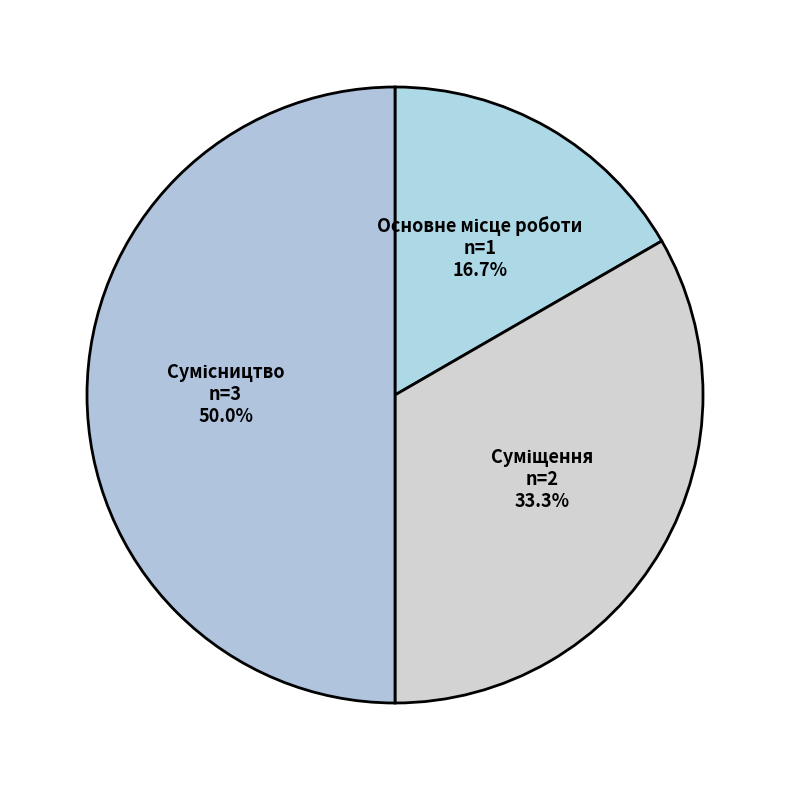

Count the number of slices in the pie.

3